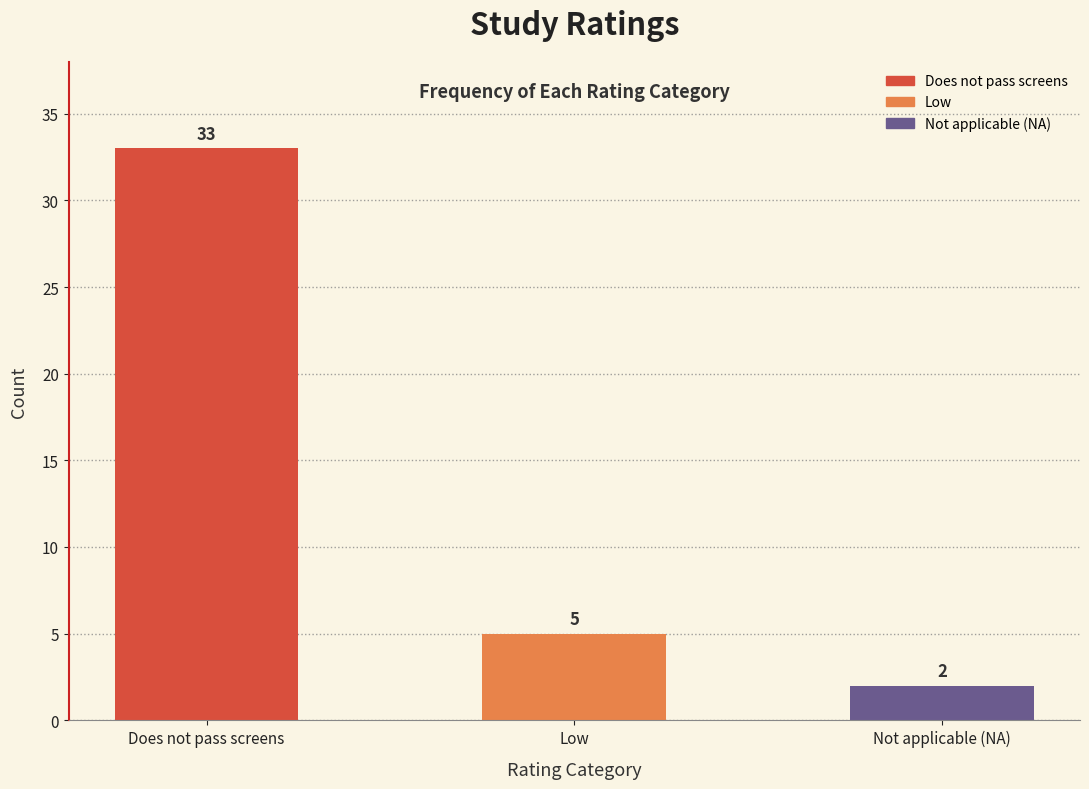

Reading left to right, transcribe all the data shown in this chart.

Does not pass screens=33	Low=5	Not applicable (NA)=2